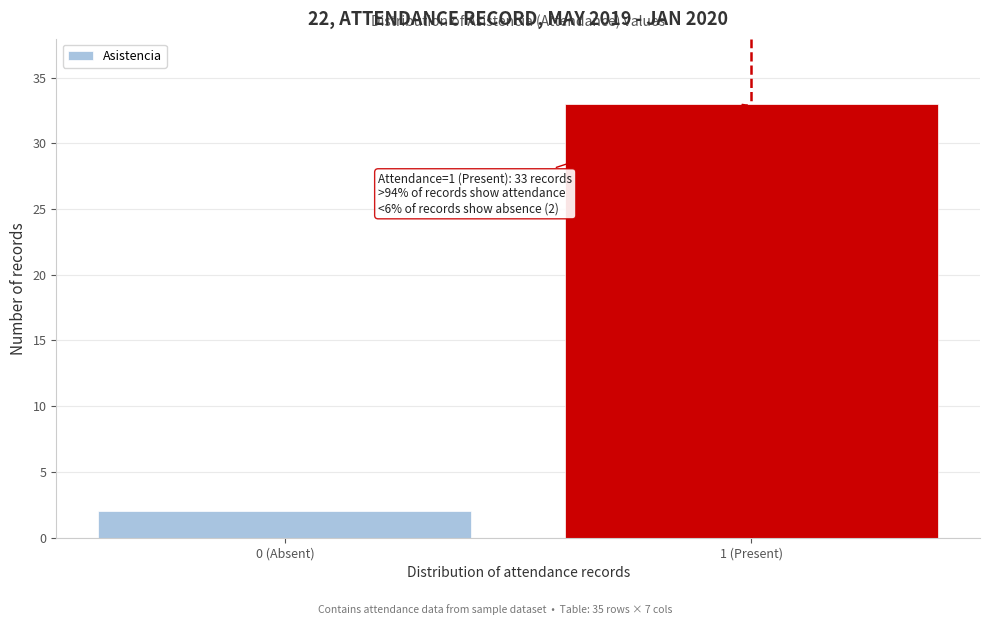

Reading left to right, extract all data points from this chart.

2	33